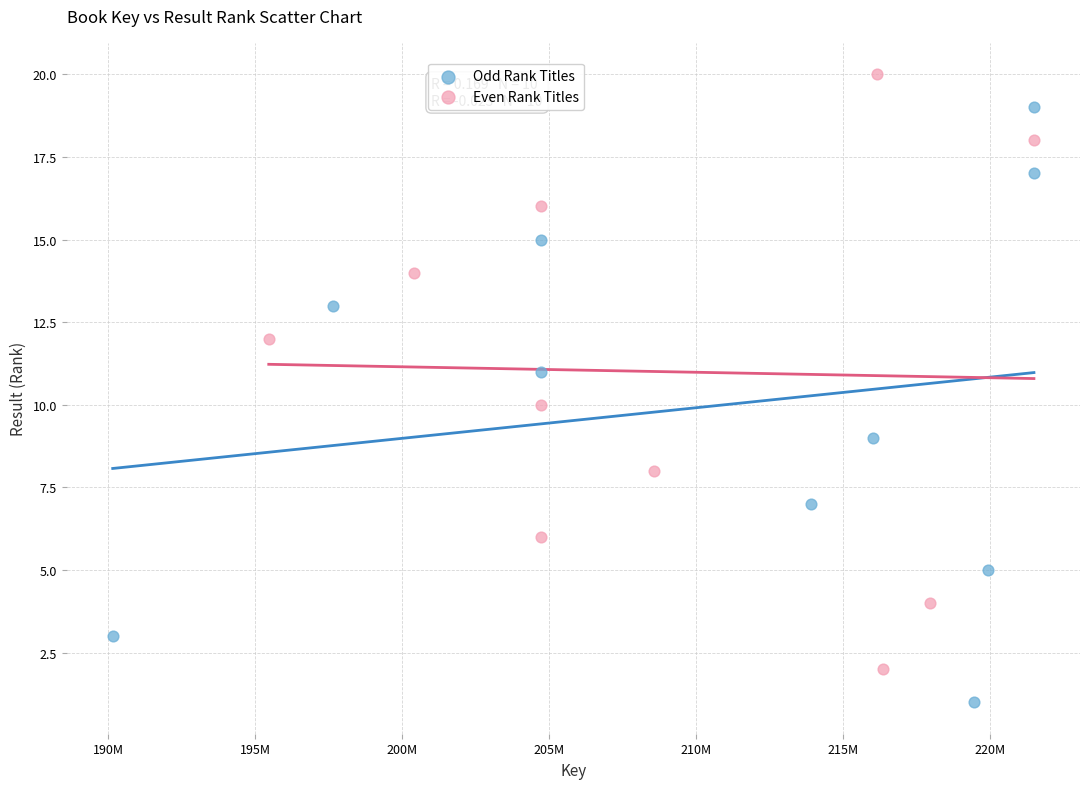

Which series reaches the minimum Y coordinate?

Odd Rank Titles